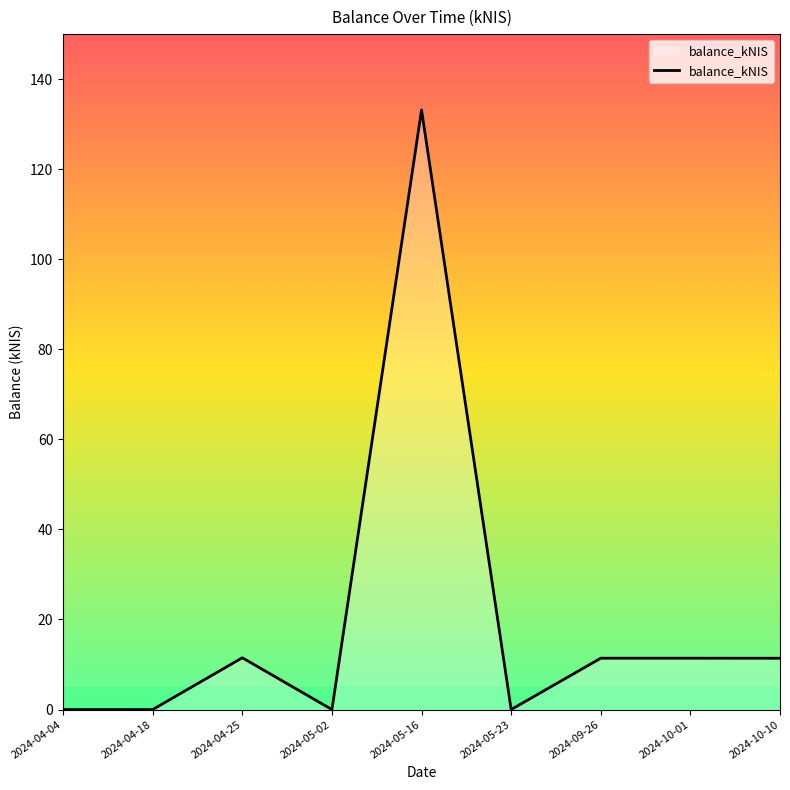

Count the number of values greater than 11.

5